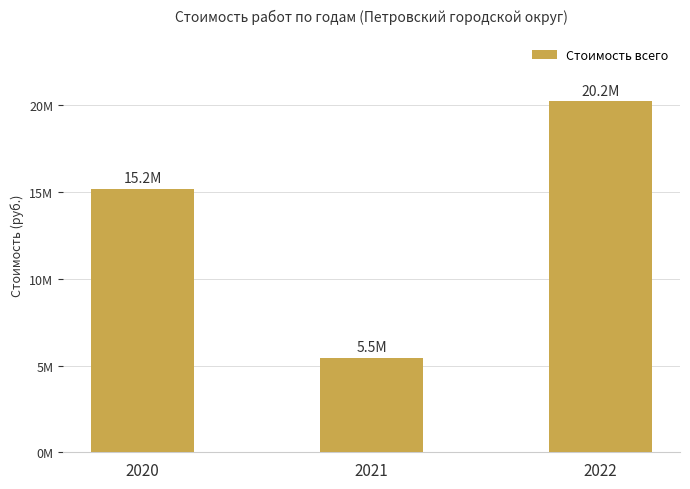

Which has a higher value, 2021 or 2022?

2022